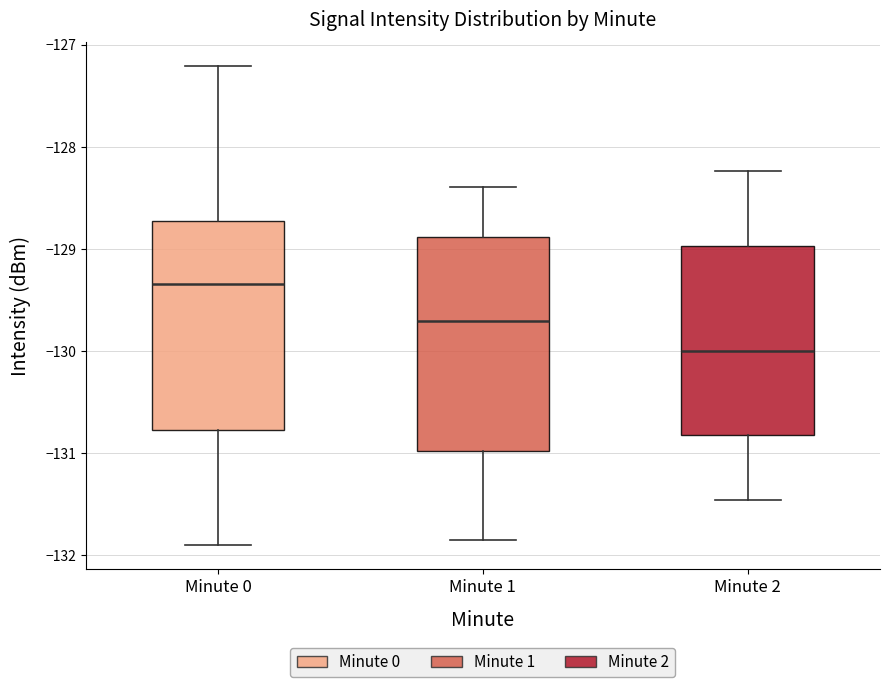

Which box has the highest median line?

Minute 0